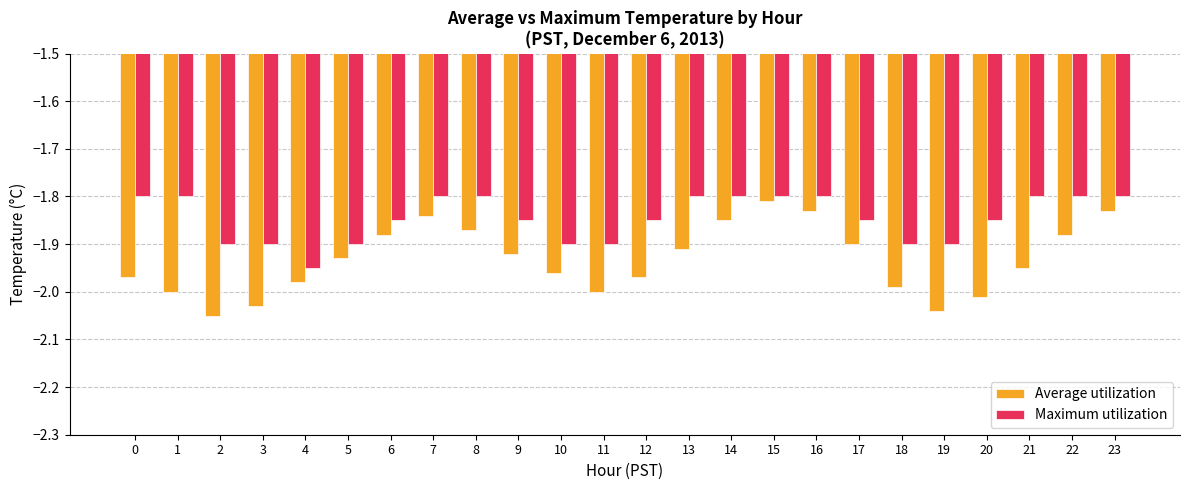

Count the number of data series in this chart.

2